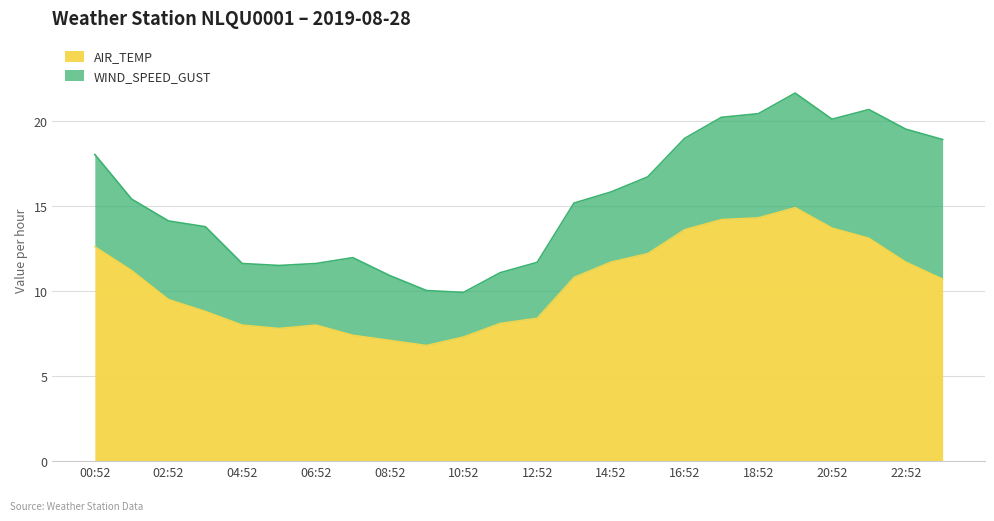

How many lines are shown in the chart?

2